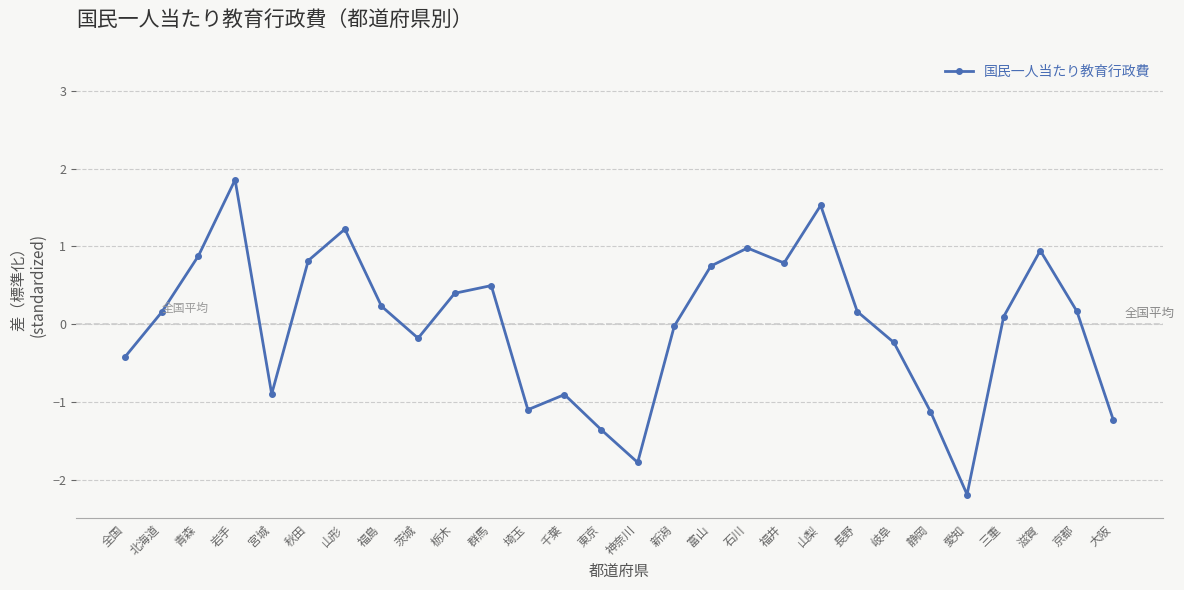

True or false: the data has more than 1 interior local peaks.

True